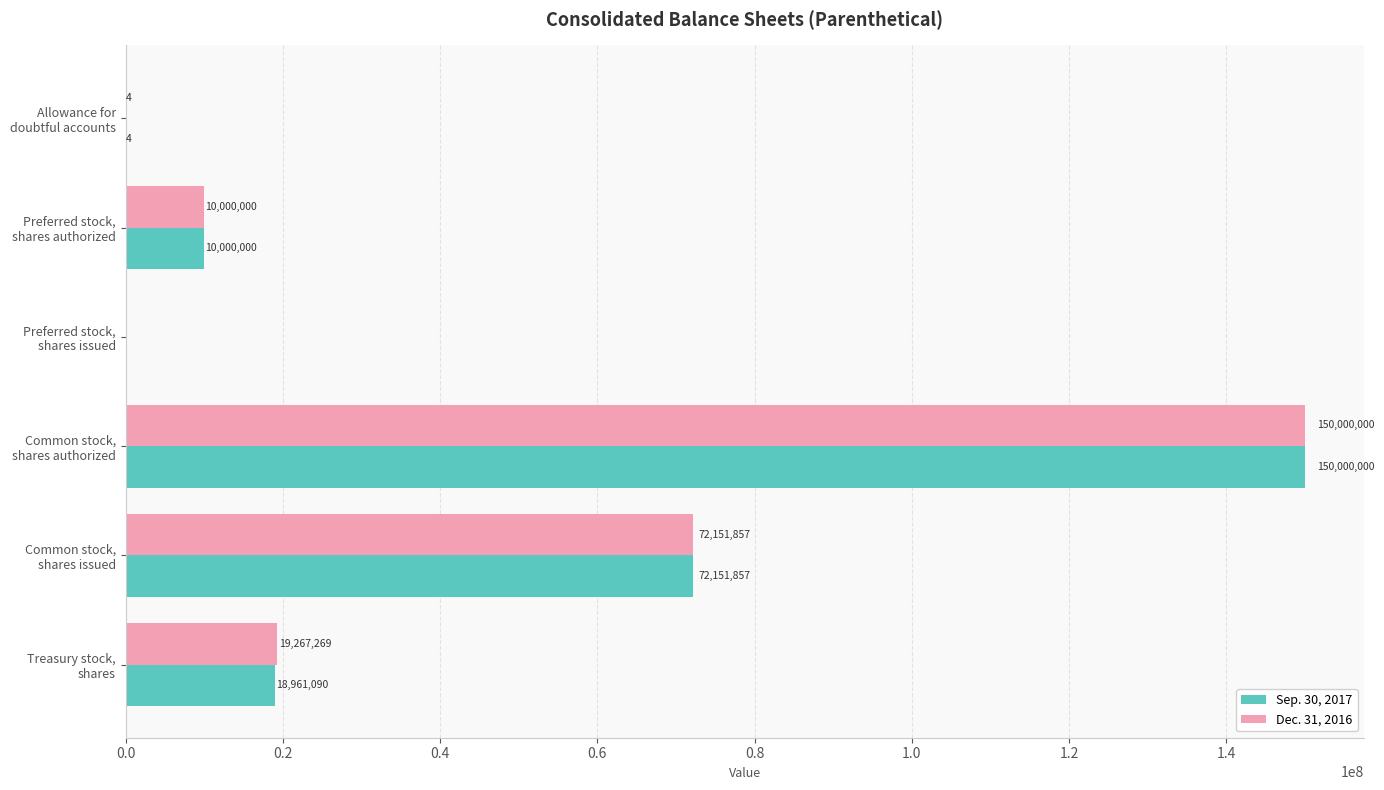

What is the sum of all Dec. 31, 2016 values?

251419130